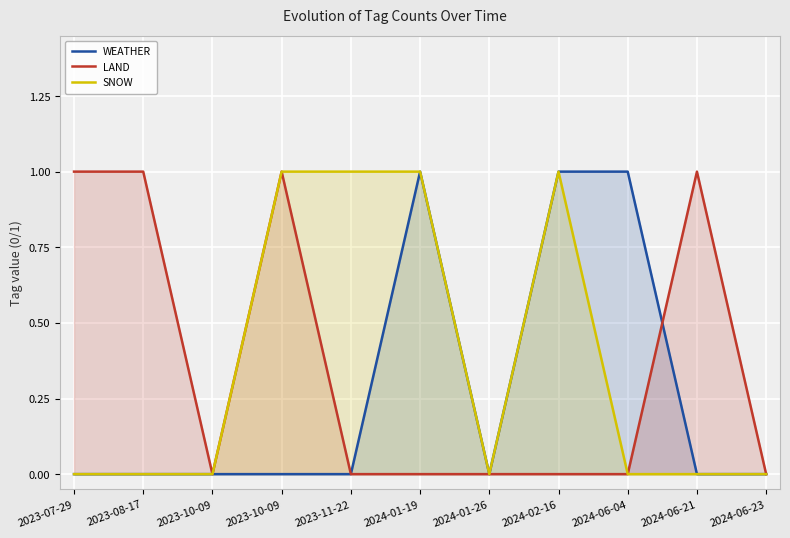

What is the sum of all WEATHER values?

3